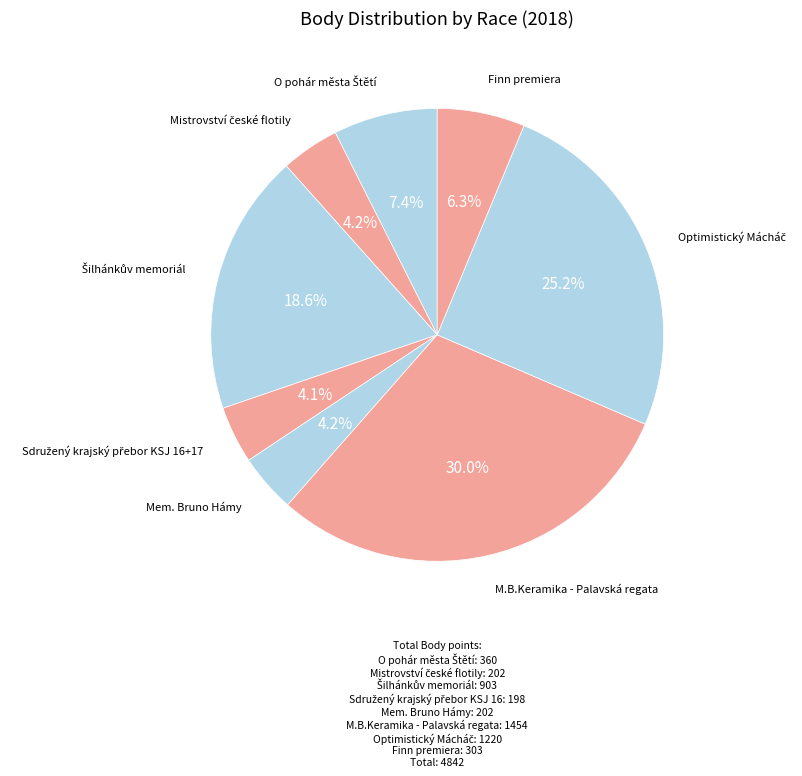

Count the number of slices in the pie.

8